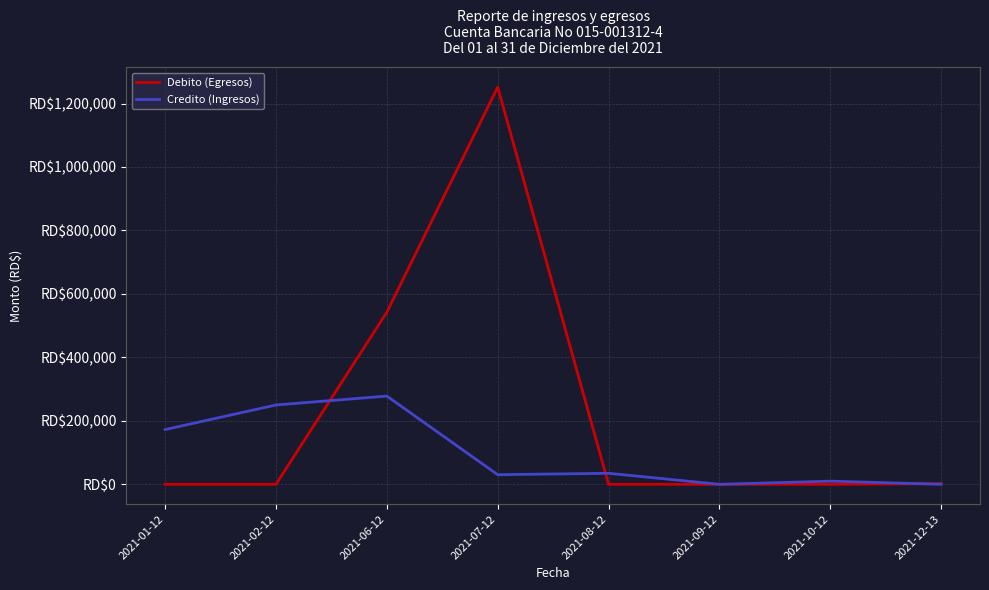

Which series changed the most between 2021-02-12 and 2021-08-12?

Credito (Ingresos)